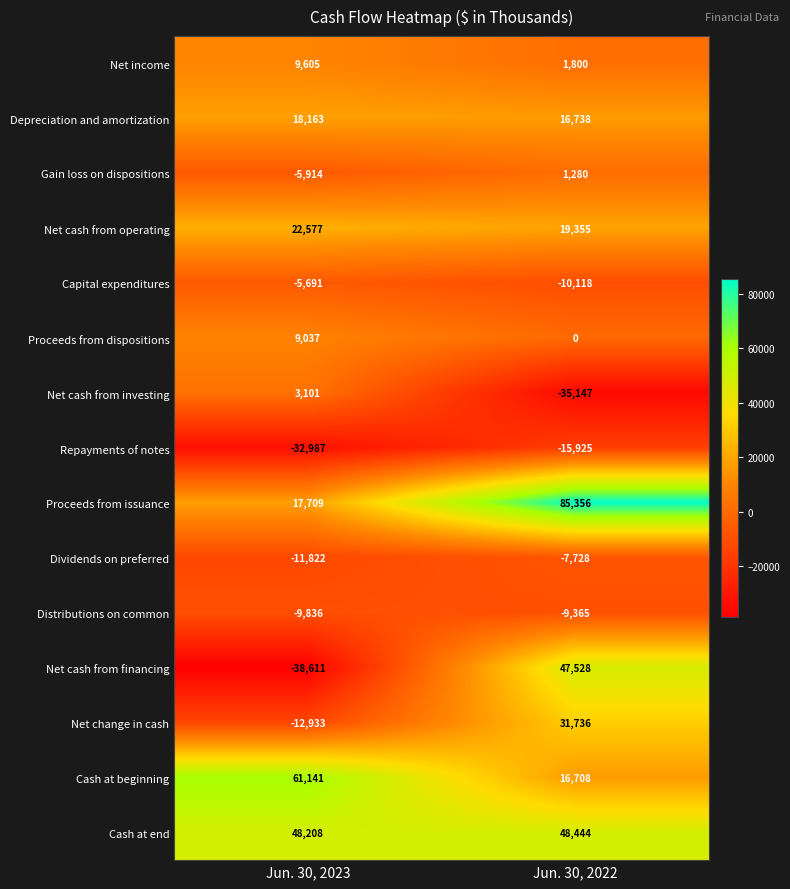

What is the total value across all series at Jun. 30, 2023?

71747